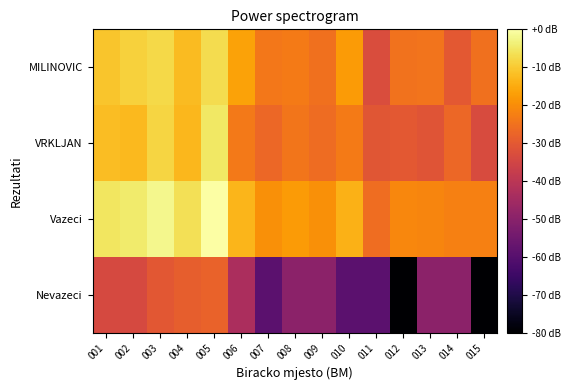

Which series has the largest range (max minus min)?

Nevazeci